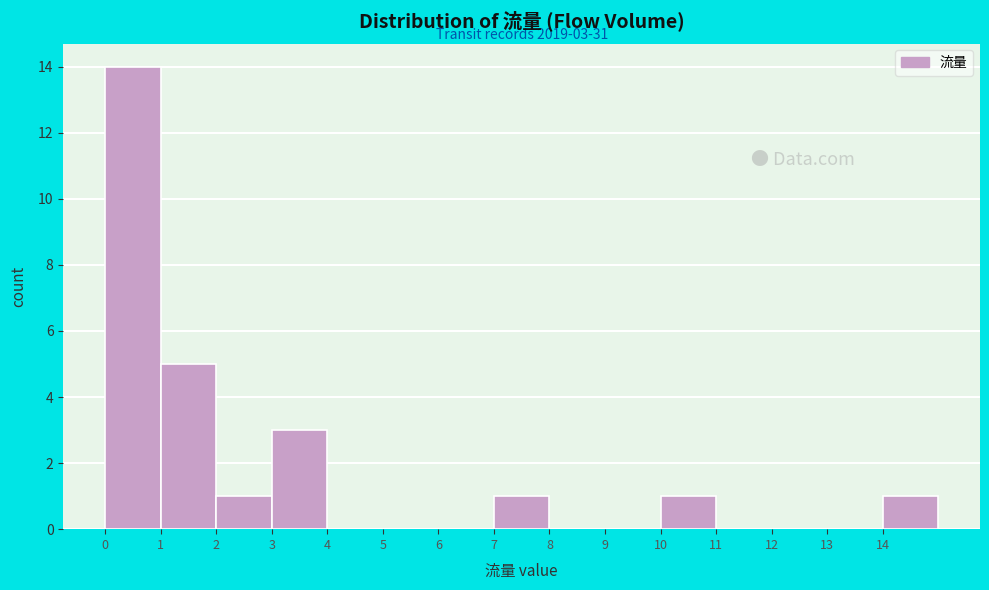

Over which range of the x-axis is the bar tallest?

0 to 1